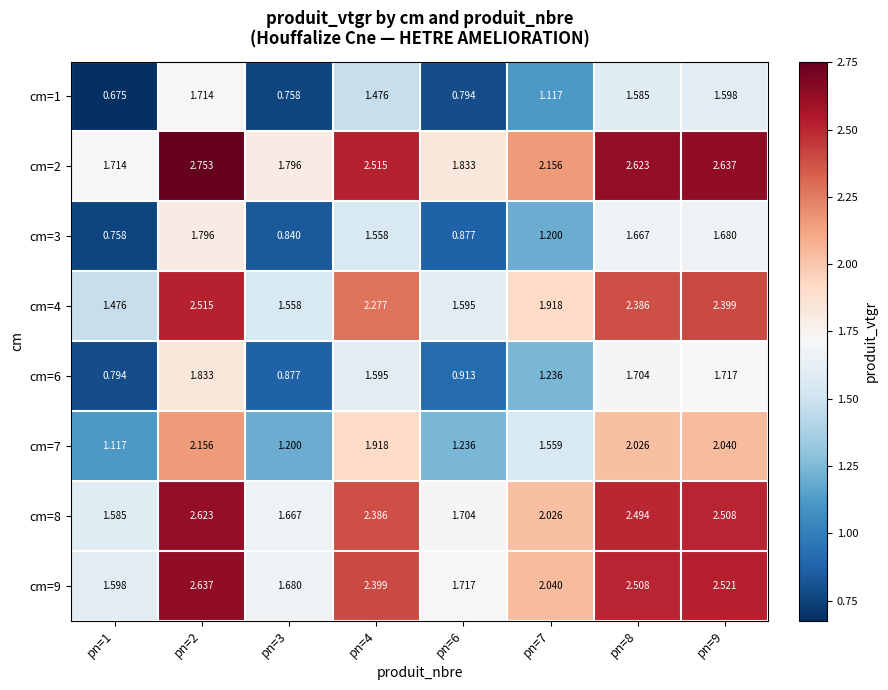

Is the value of cm=3 at pn=9 greater than the value of cm=4 at pn=8?

No